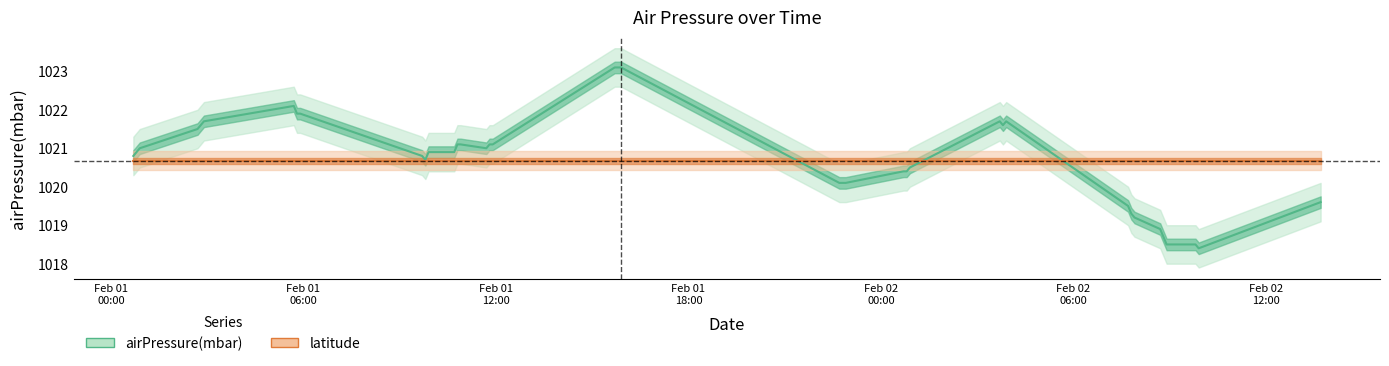

Where does the data first go above 1020?

Feb 01
00:00